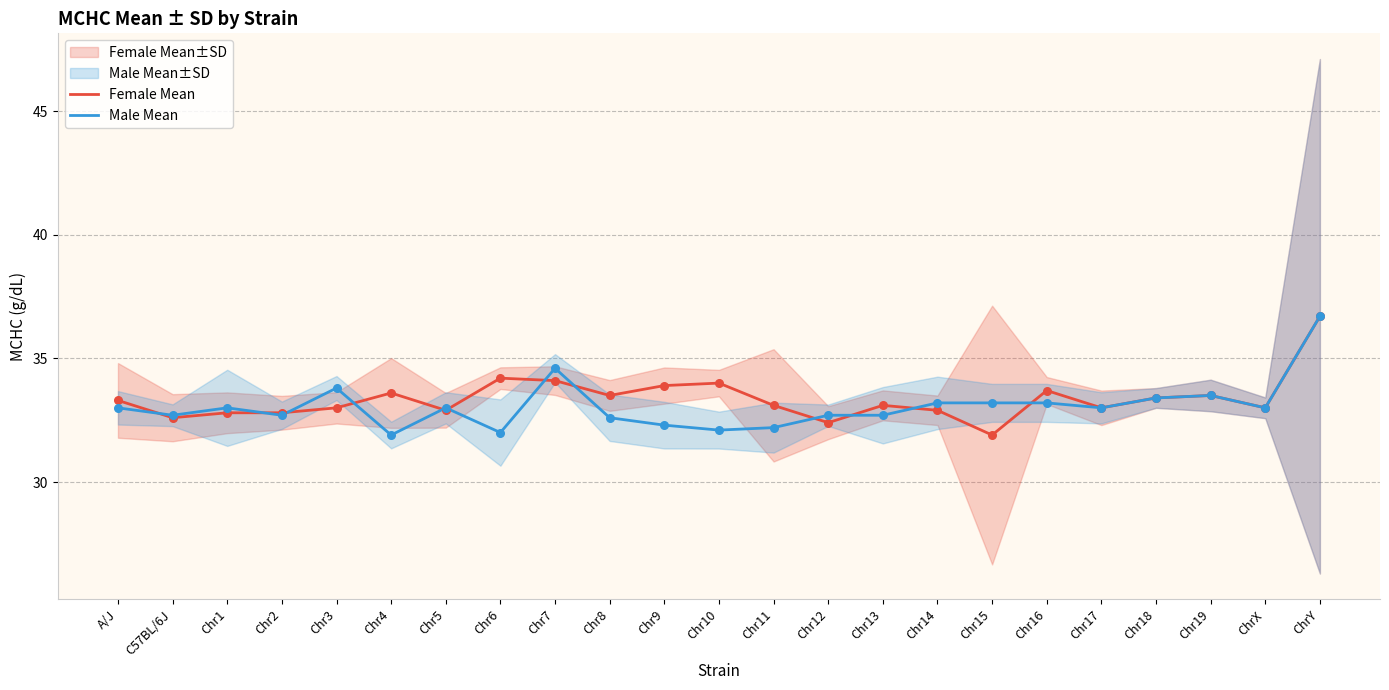

Is the value of Female Mean at C57BL/6J greater than the value of Male Mean at Chr4?

Yes